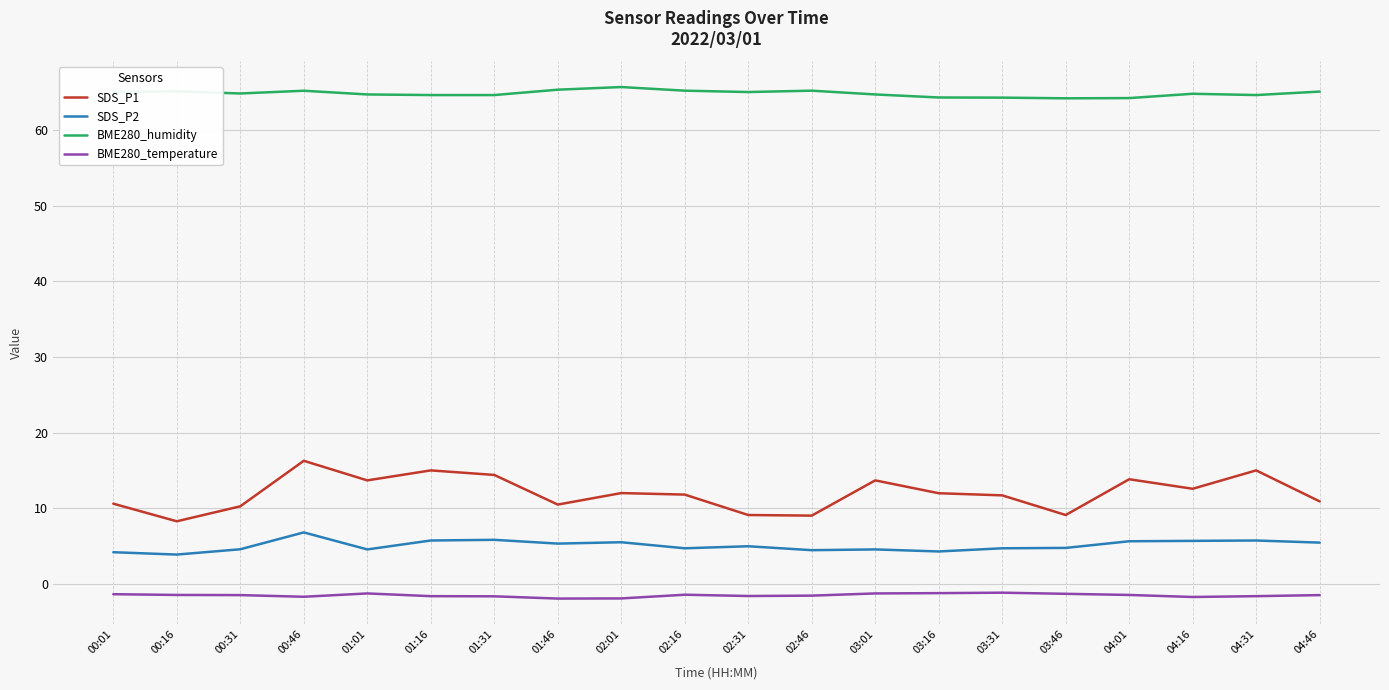

What is the average value of the BME280_humidity series?

64.8